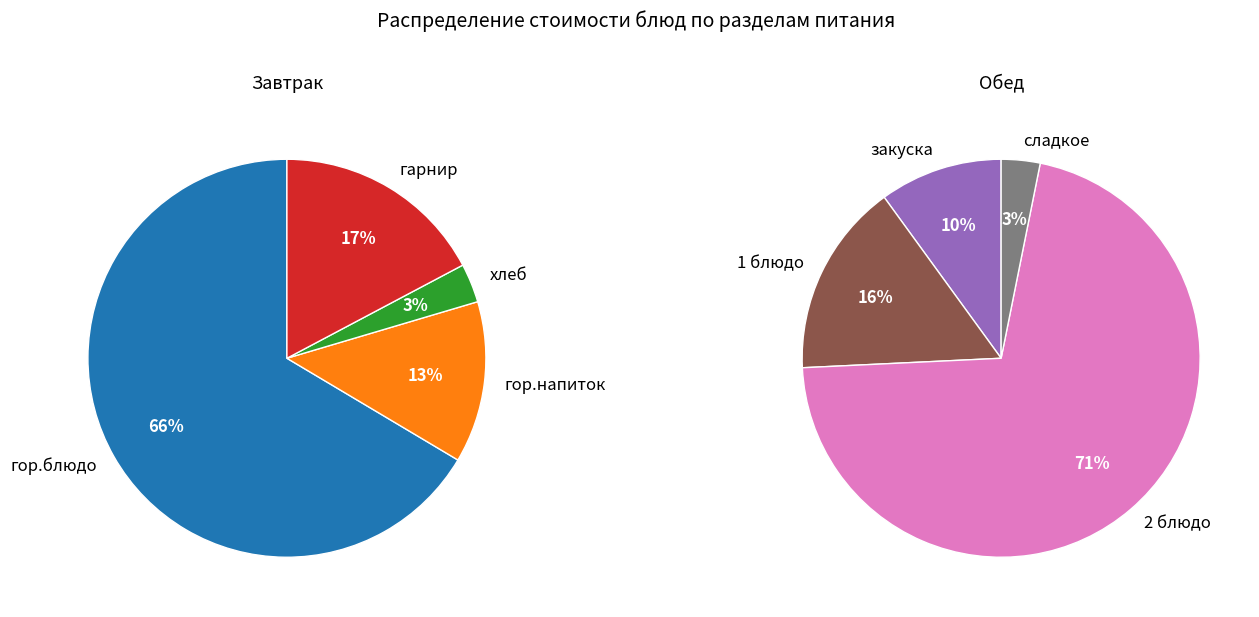

What is the largest slice in the pie chart?

2 блюдо